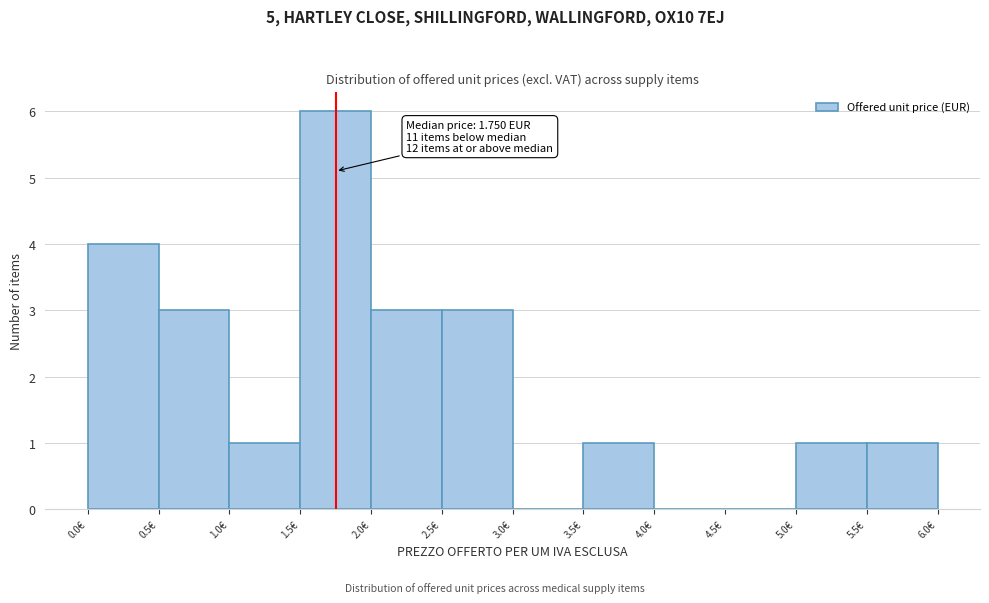

Which range on the x-axis has the tallest bar?

1.5 to 2.0